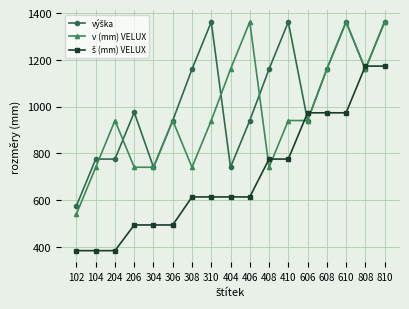

What is the lowest value of the v (mm) VELUX series?

540